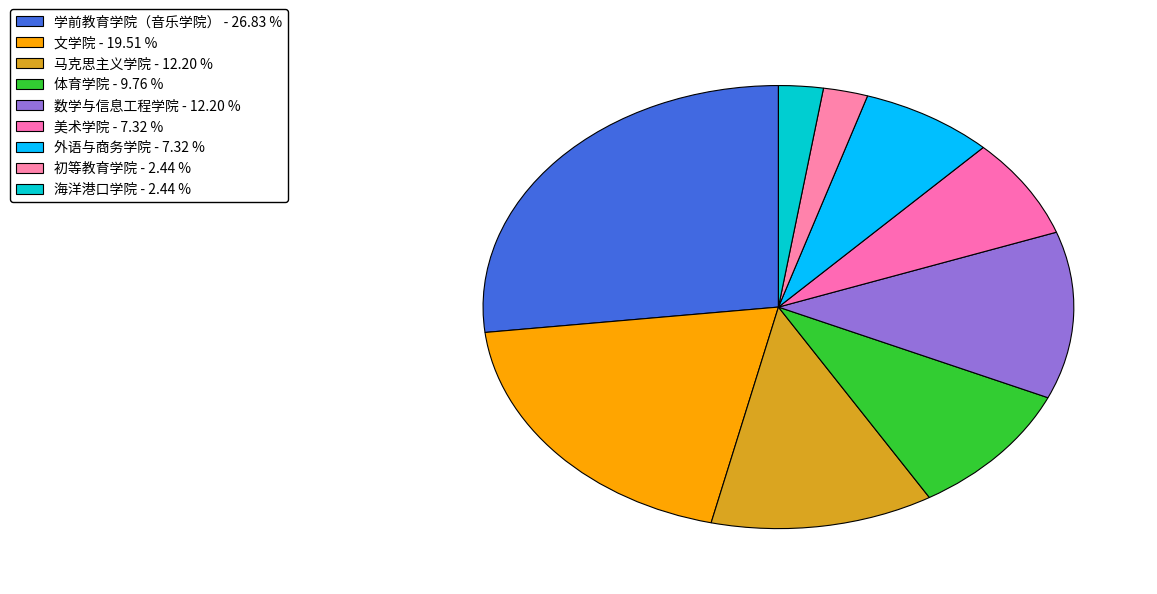

Count the number of slices in the pie.

9